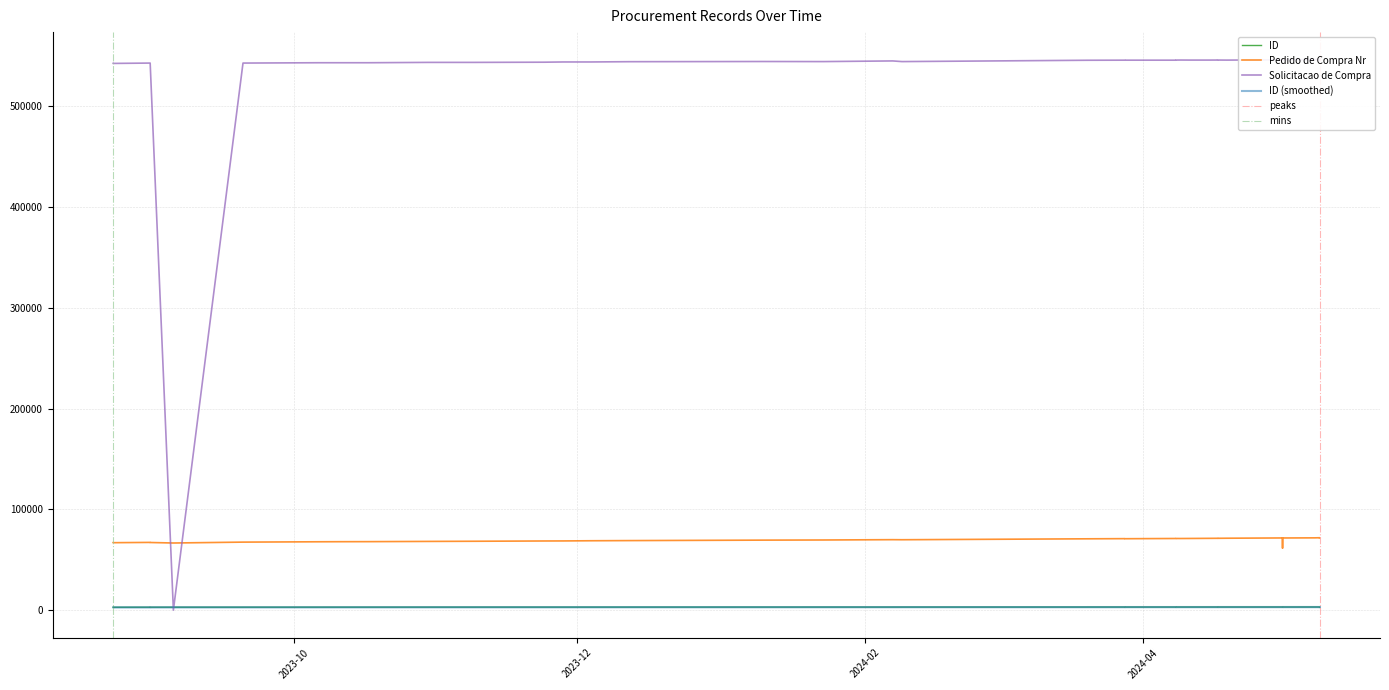

True or false: ID has a value of 2996 at 27.

True